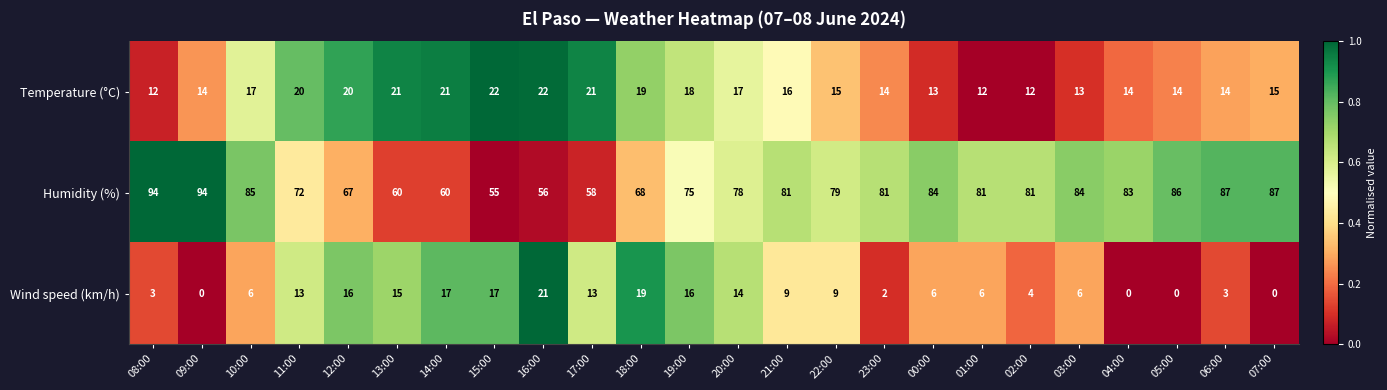

What is the difference between the Temperature (°C) values at 10:00 and 01:00?

5